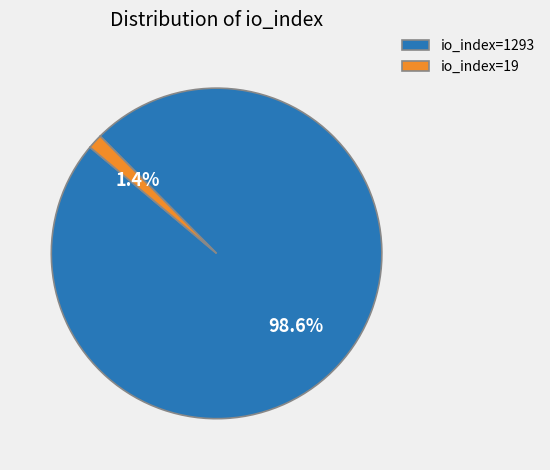

What is the total percentage of io_index=19 and io_index=1293?

100.0%